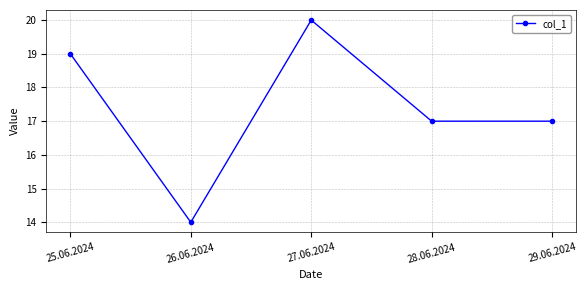

How many categories are shown in the chart?

5